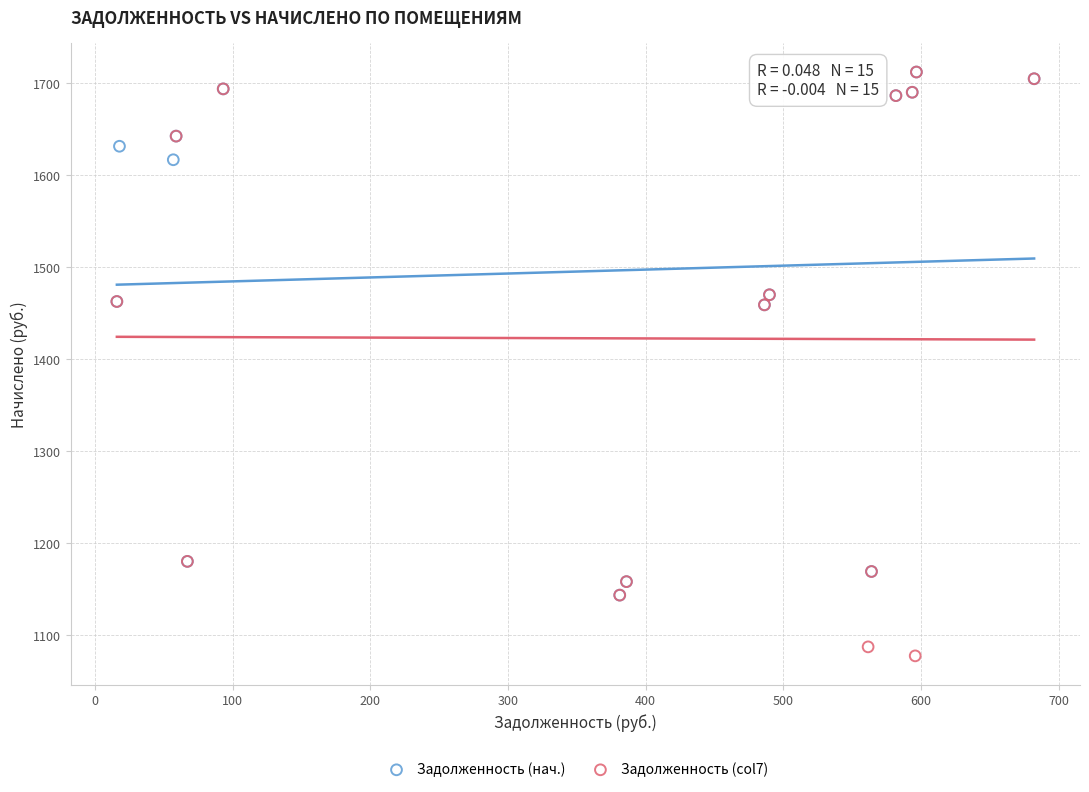

Which series has the largest Y range (max minus min)?

Задолженность (col7)